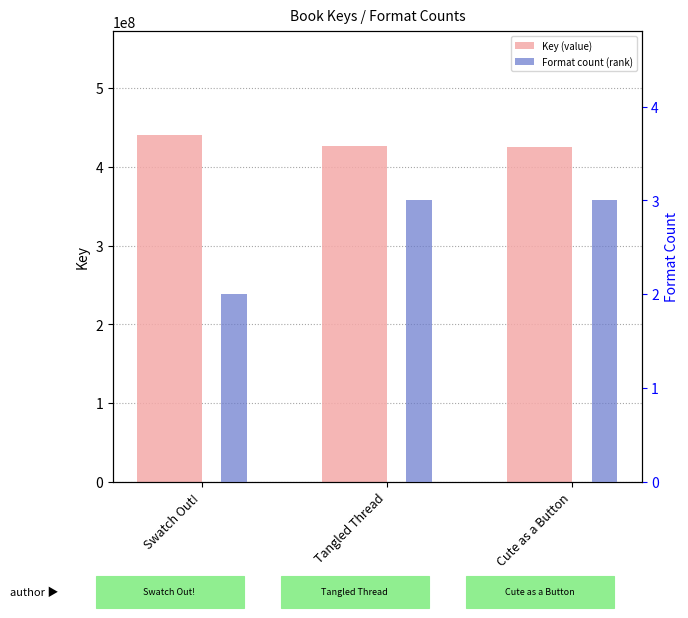

At which label does Key (value) reach its peak?

Swatch Out!